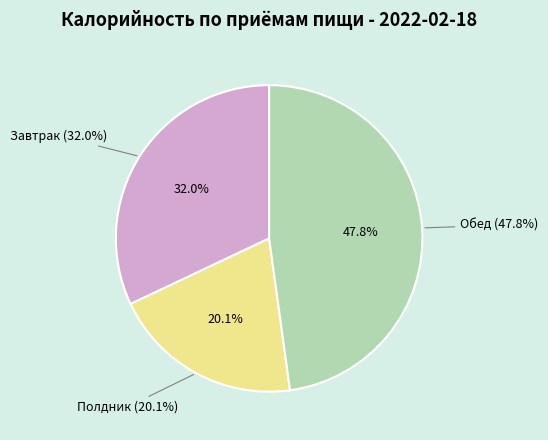

What is the change in value from Завтрак to Обед?

+252.3